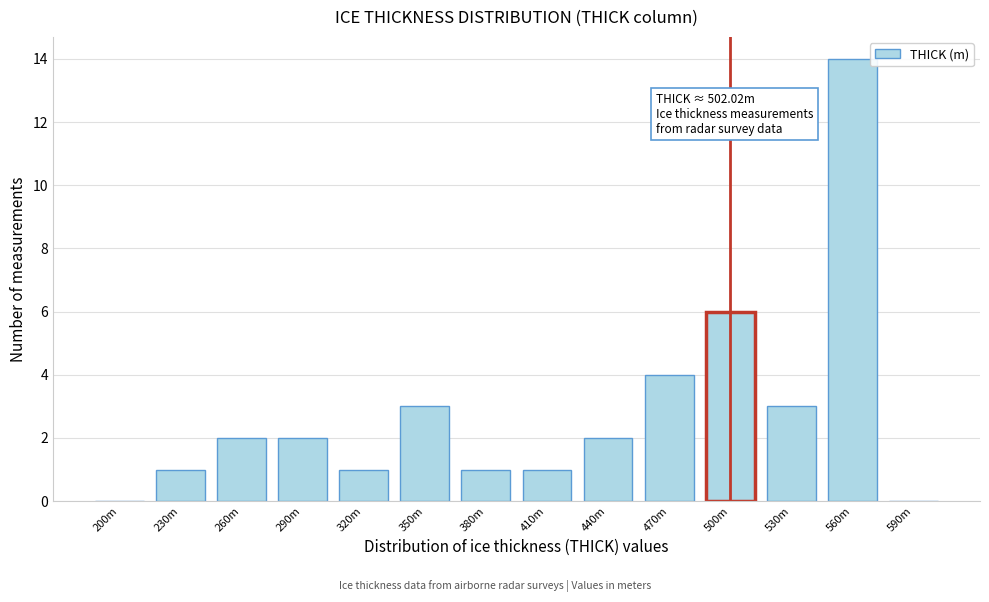

Reading right to left, extract all data points from this chart.

590m=0	560m=14	530m=3	500m=6	470m=4	440m=2	410m=1	380m=1	350m=3	320m=1	290m=2	260m=2	230m=1	200m=0